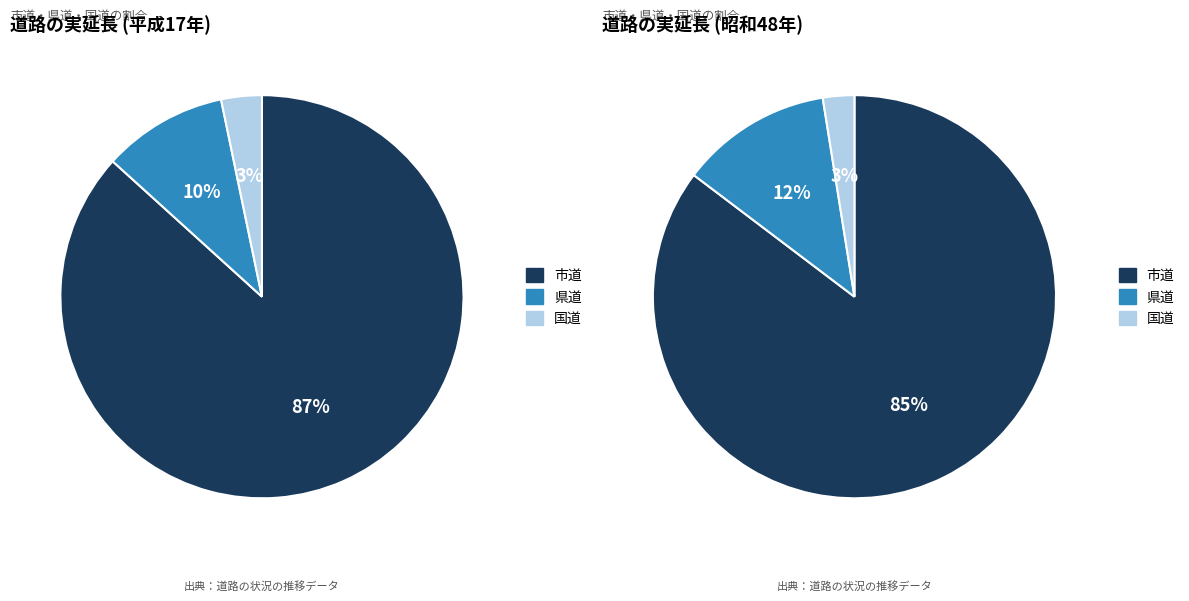

Does 県道 account for over 50% of the chart?

No